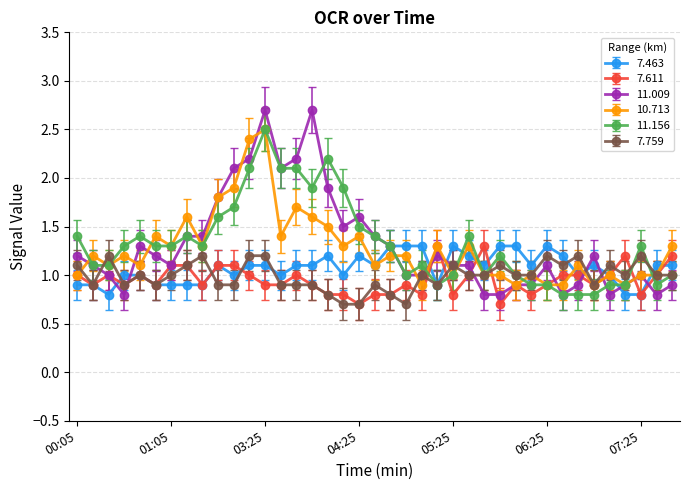

Which series has the widest spread of values?

11.009